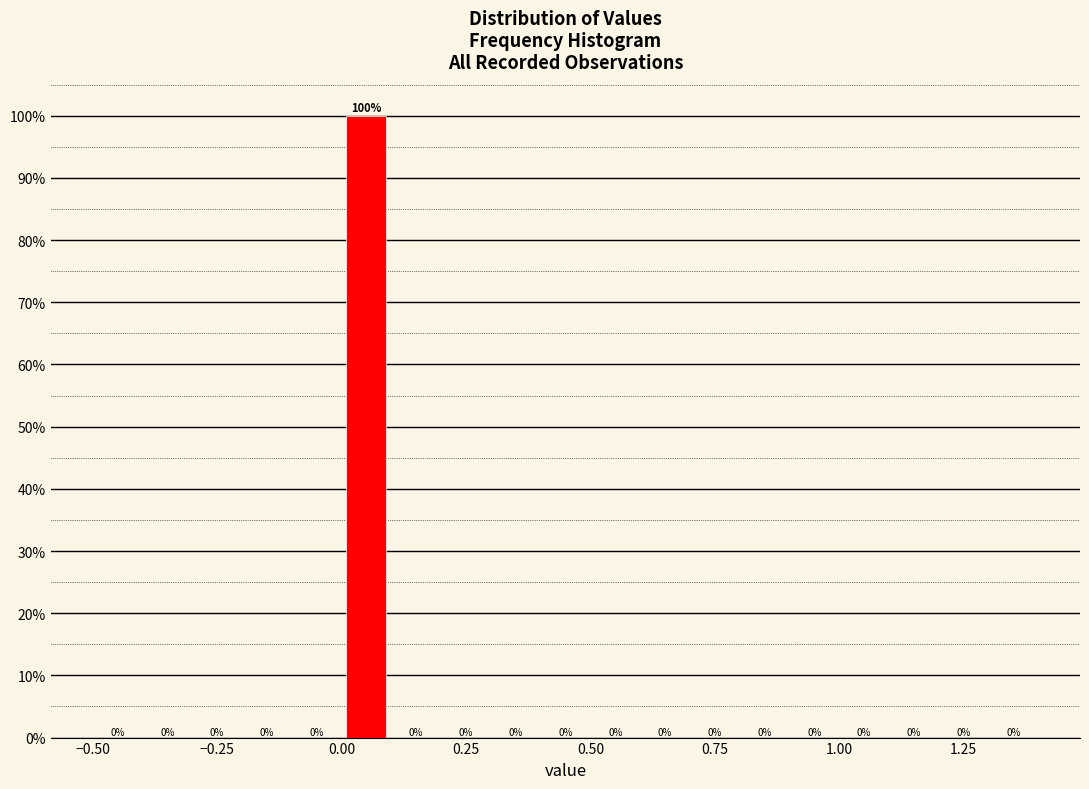

Read against the x-axis, roughly where is the centre of the tallest bar?

0.05